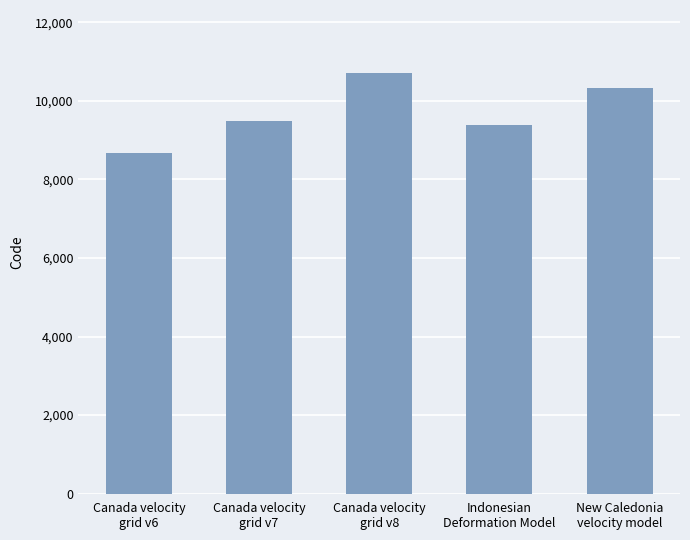

Are the bars horizontal?

No